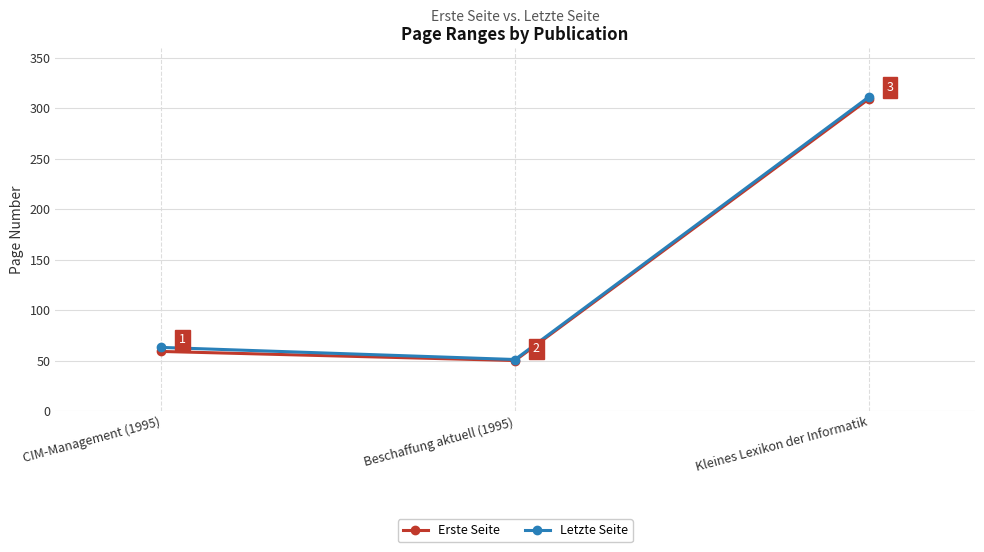

What is the smallest value displayed?

50